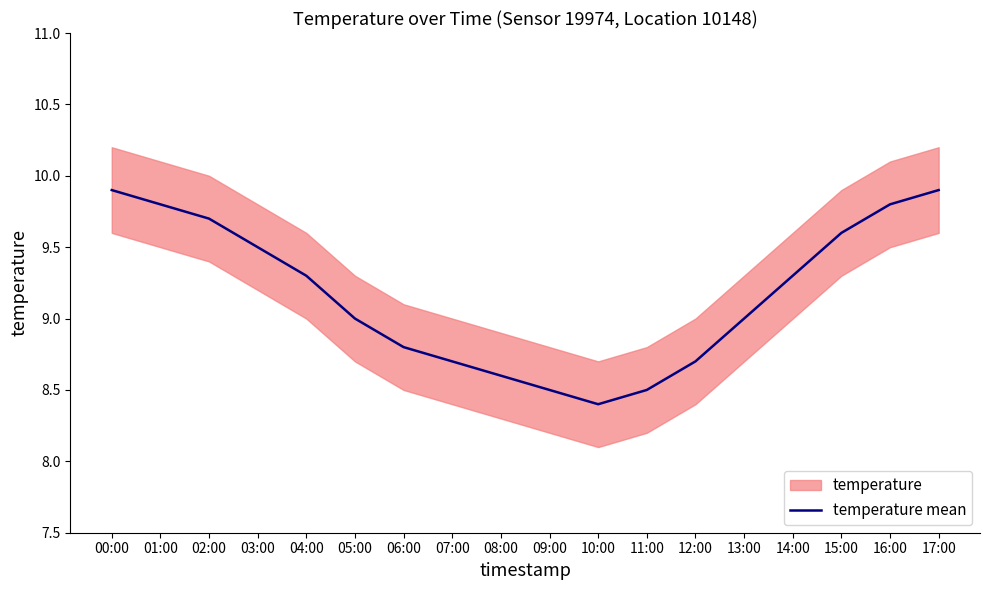

What is the difference between the maximum and minimum values?

1.5